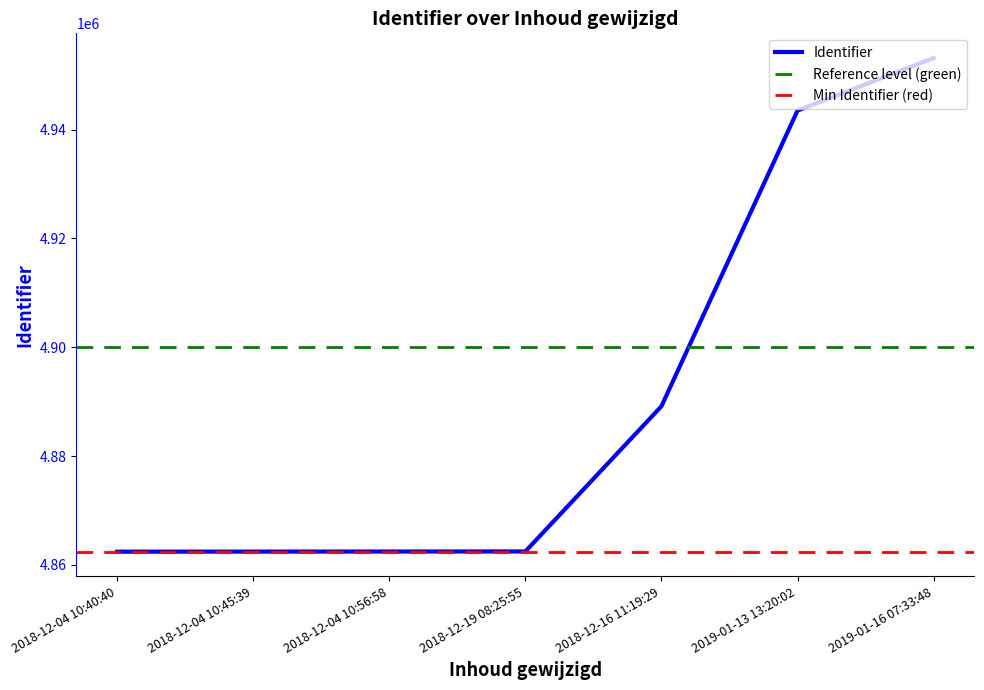

Reading left to right, extract all data points from this chart.

4862443	4862455	4862468	4862483	4889164	4943492	4953155